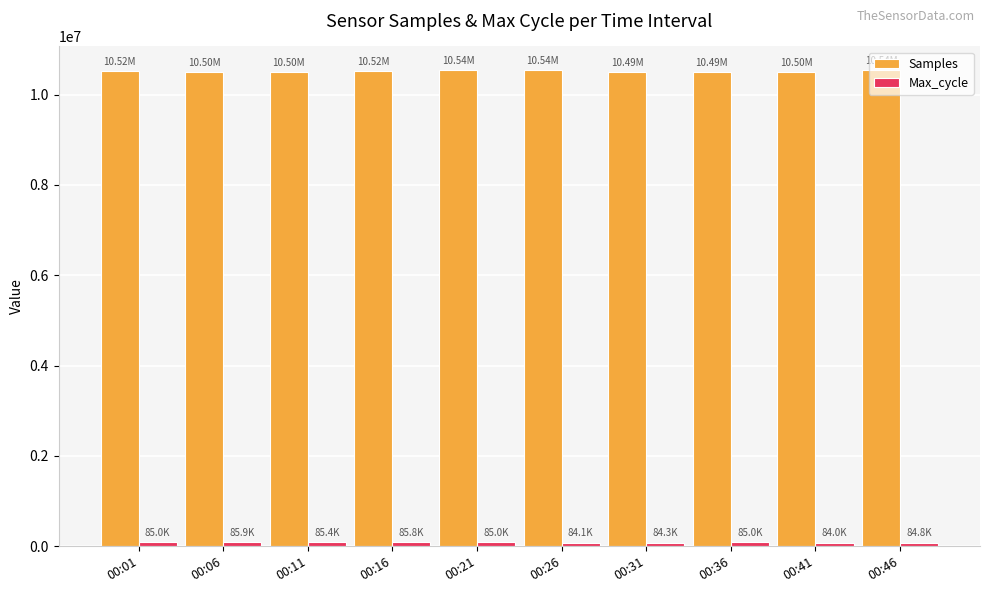

What is the value of the Samples bar at the 9th from the left?

10503130